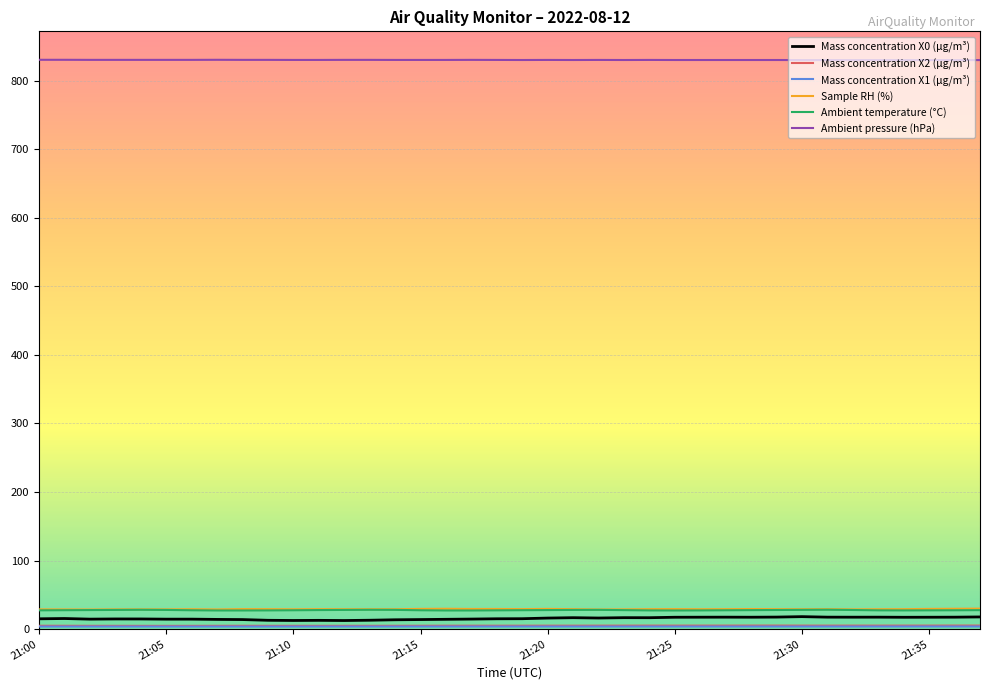

What is the highest value of the Ambient temperature (°C) series?

28.3